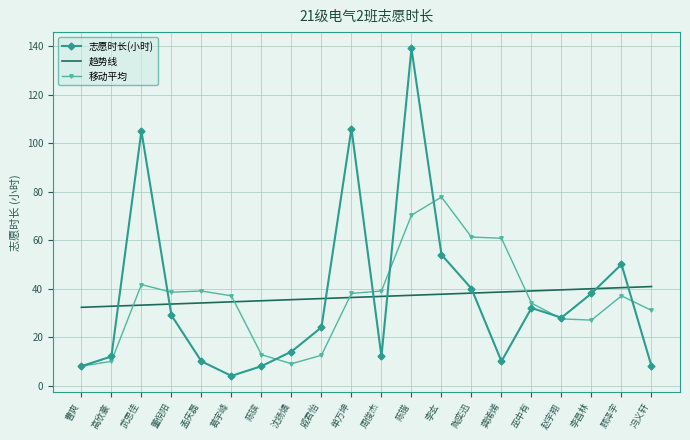

Which series ends up on top after the final intersection of 移动平均 and 趋势线?

趋势线